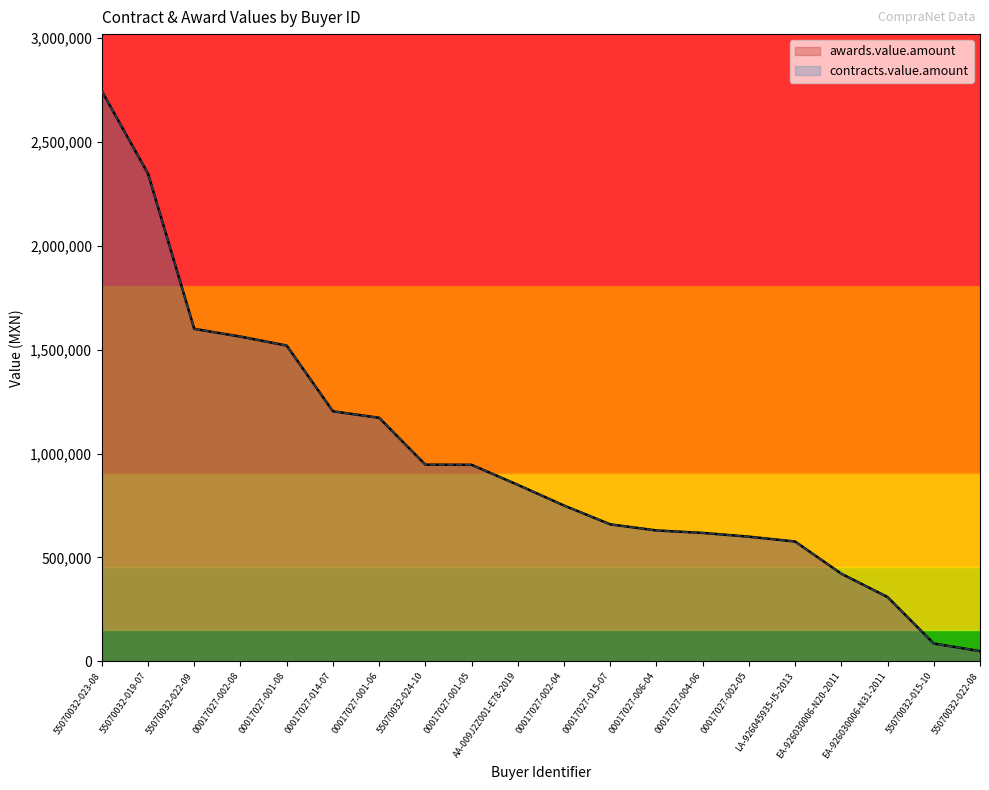

At which category is the sum across all series the highest?

55070032-023-08